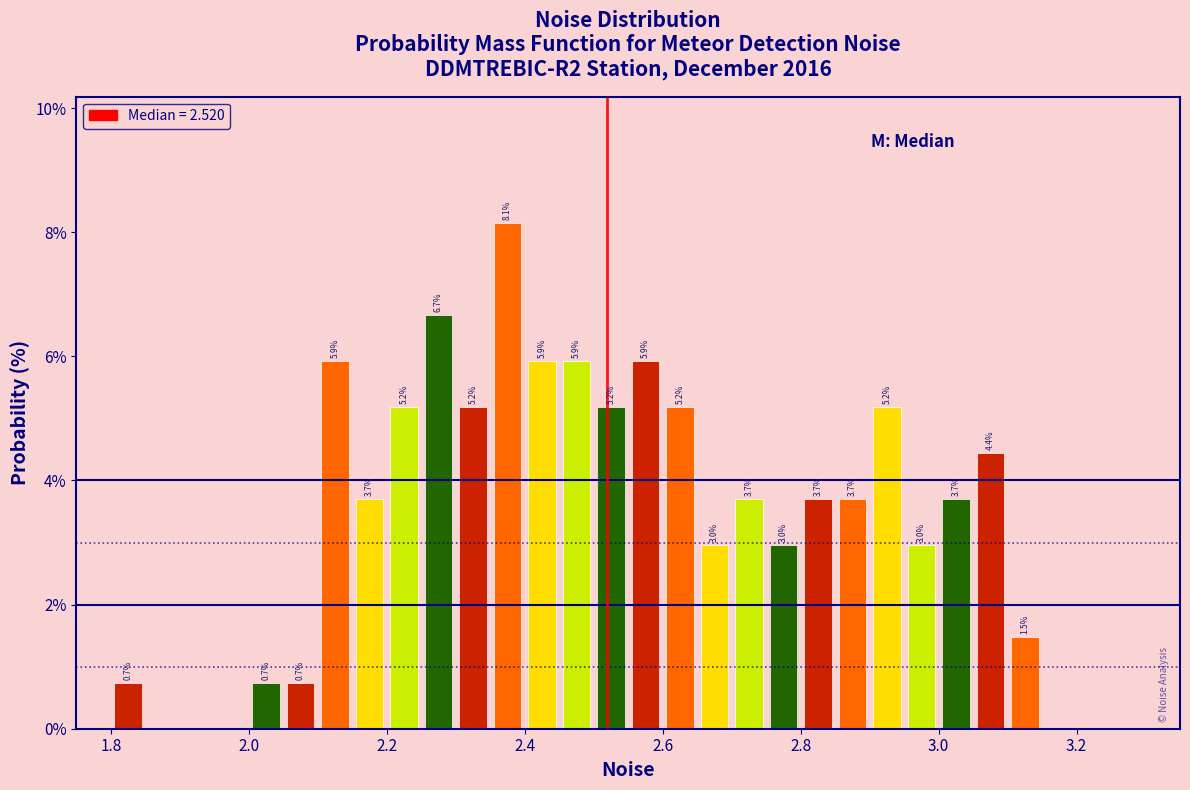

Around what value on the x-axis is the tallest bar? Give the approximate position of its centre, as read against the axis.

2.38